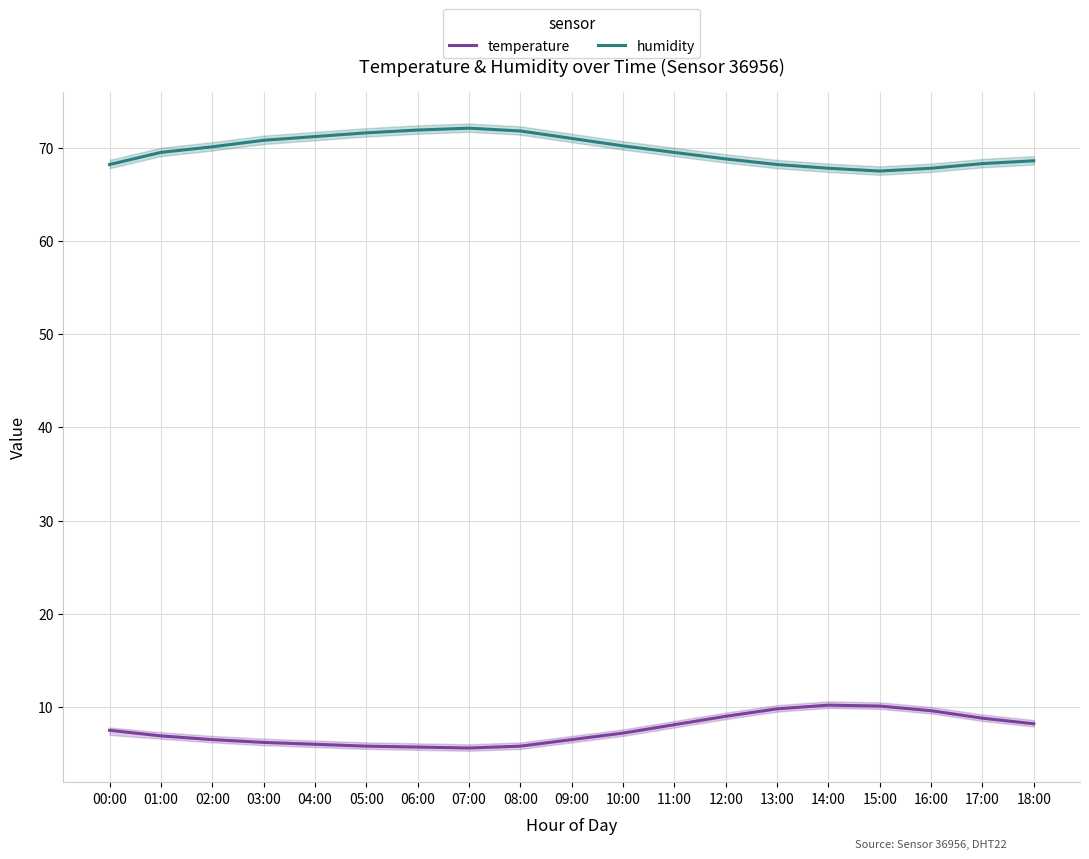

At which label does temperature first exceed 7?

00:00